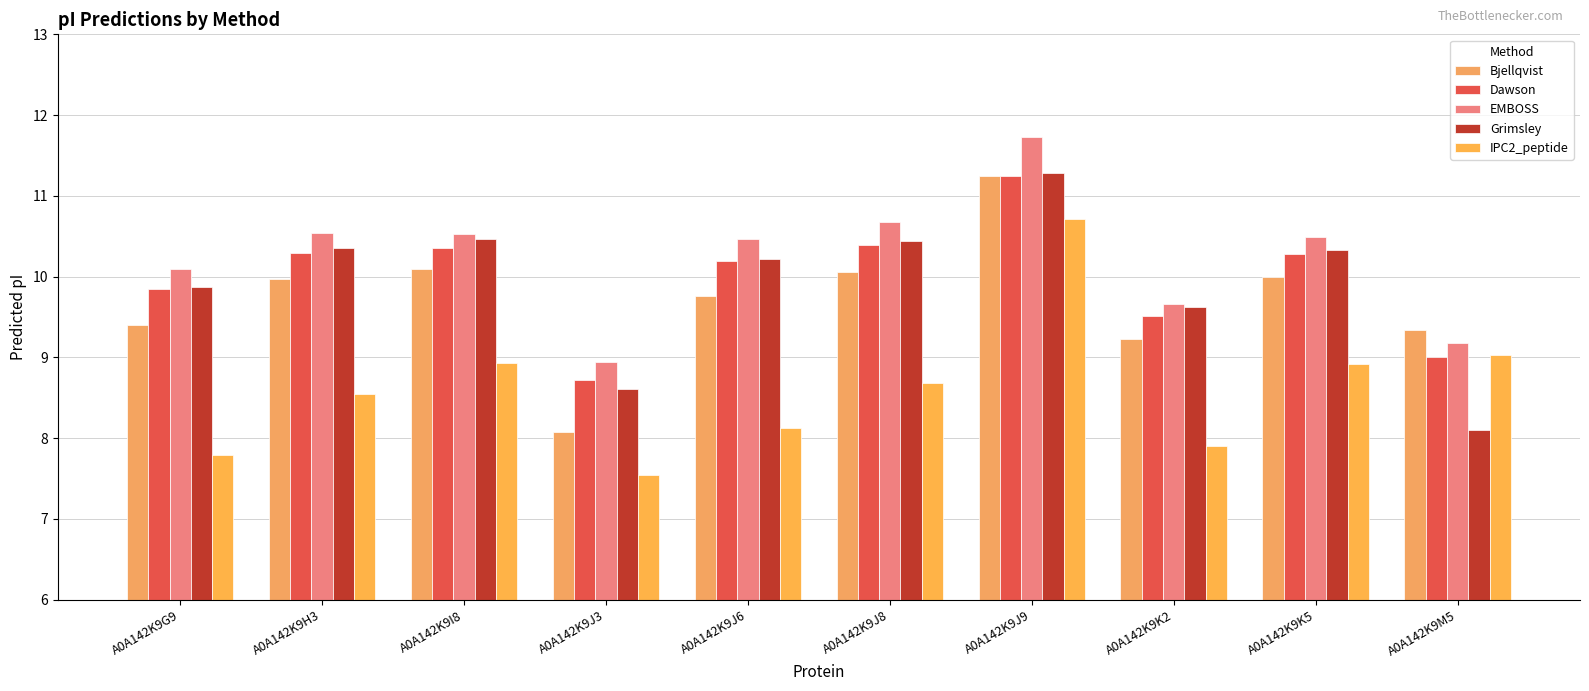

What position from the right is A0A142K9H3?

9